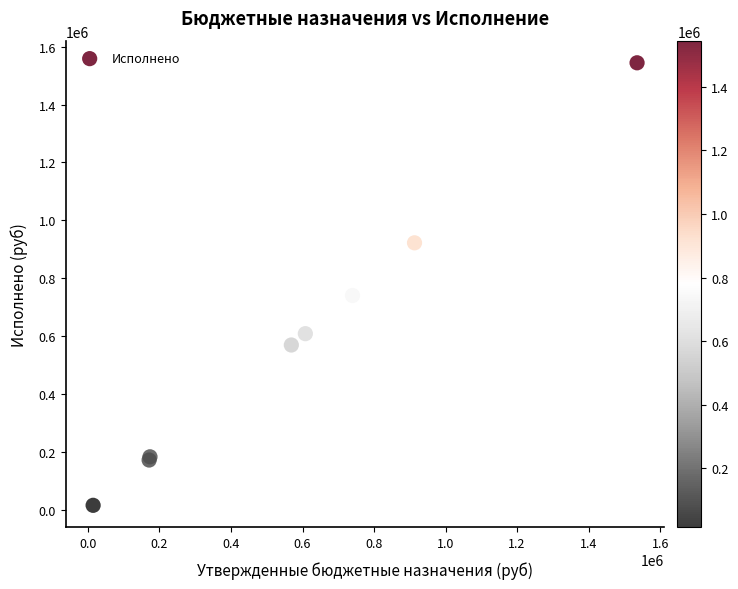

What Y value in the scatter plot is closest to 779415?

739782.7